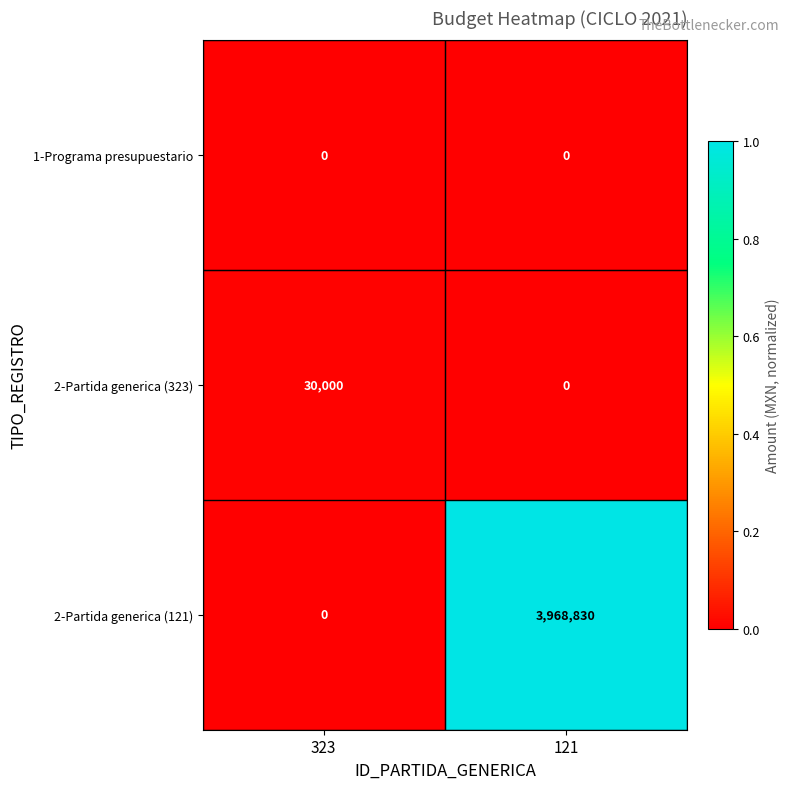

The value of 1-Programa presupuestario at 323 is 0. True or false?

True